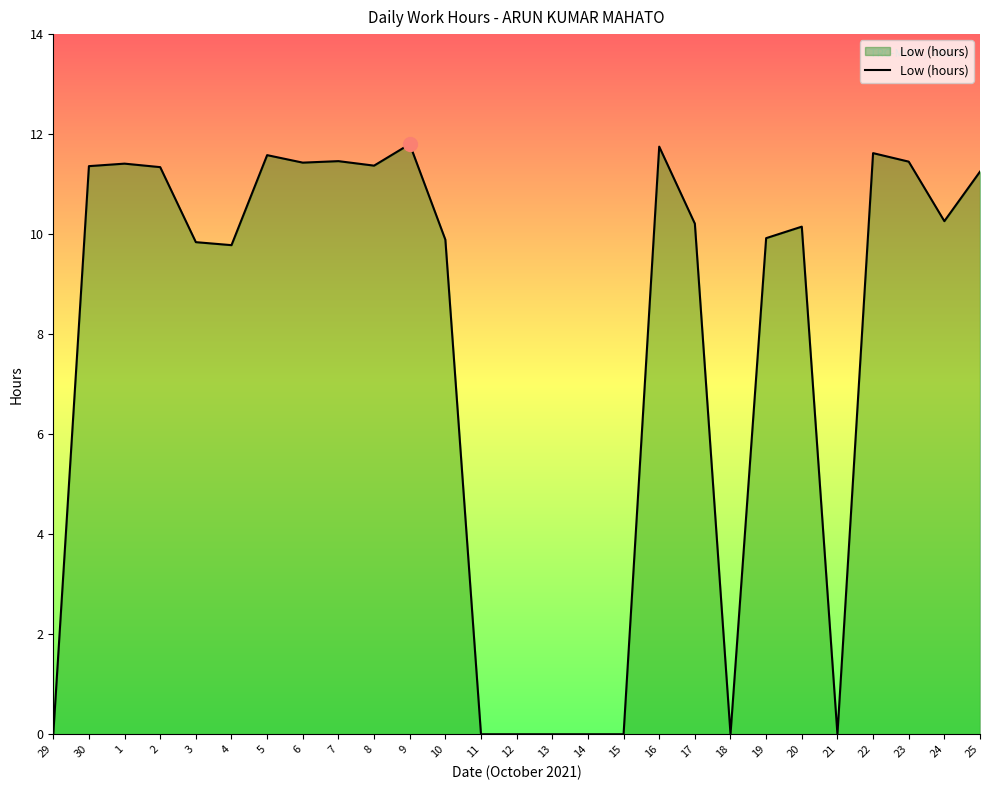

The value at 14 is 0.0. True or false?

True